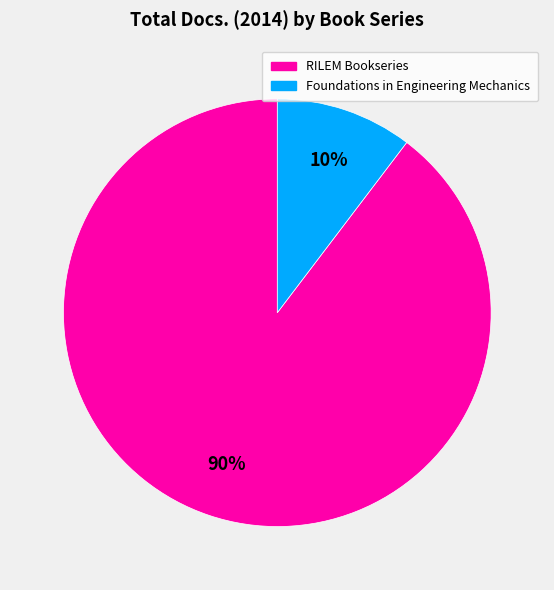

Which has a higher value, RILEM Bookseries or Foundations in Engineering Mechanics?

RILEM Bookseries